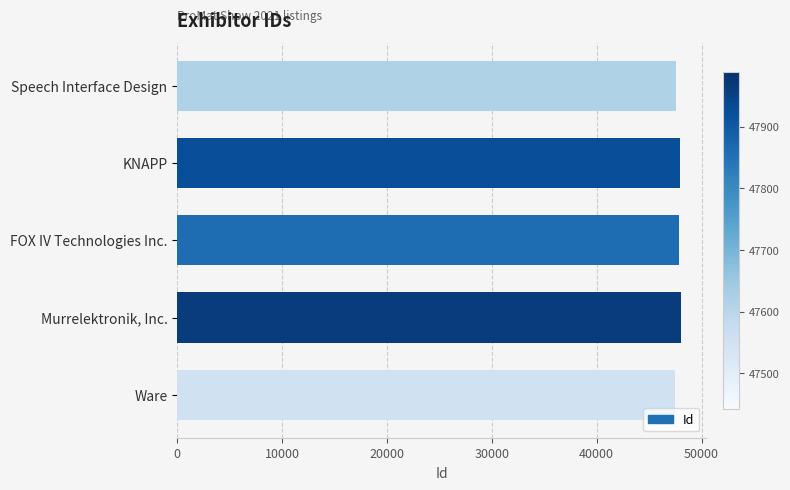

What is the sum of the values at KNAPP and Ware?

95382